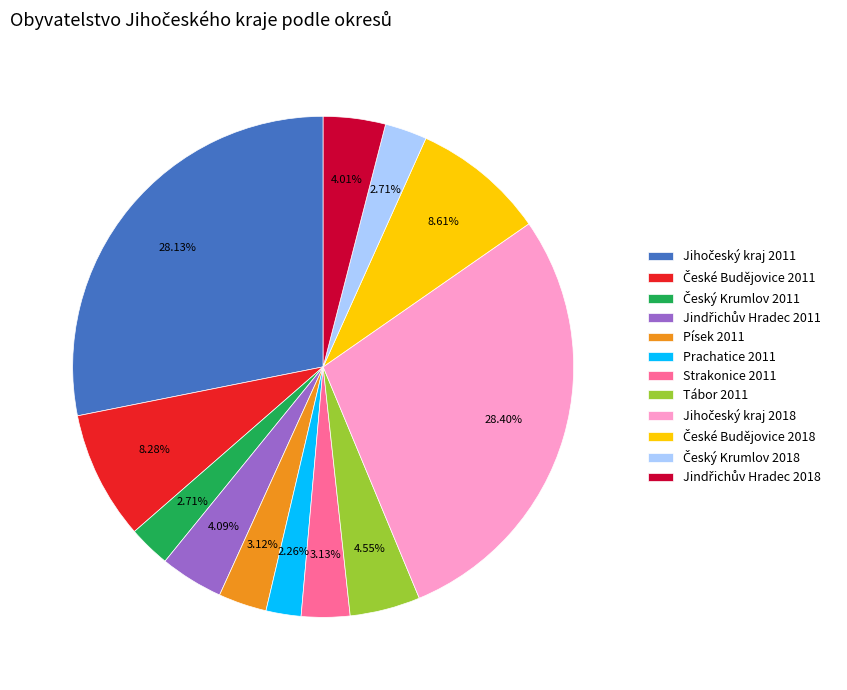

Is there any slice that represents more than half of the pie?

No